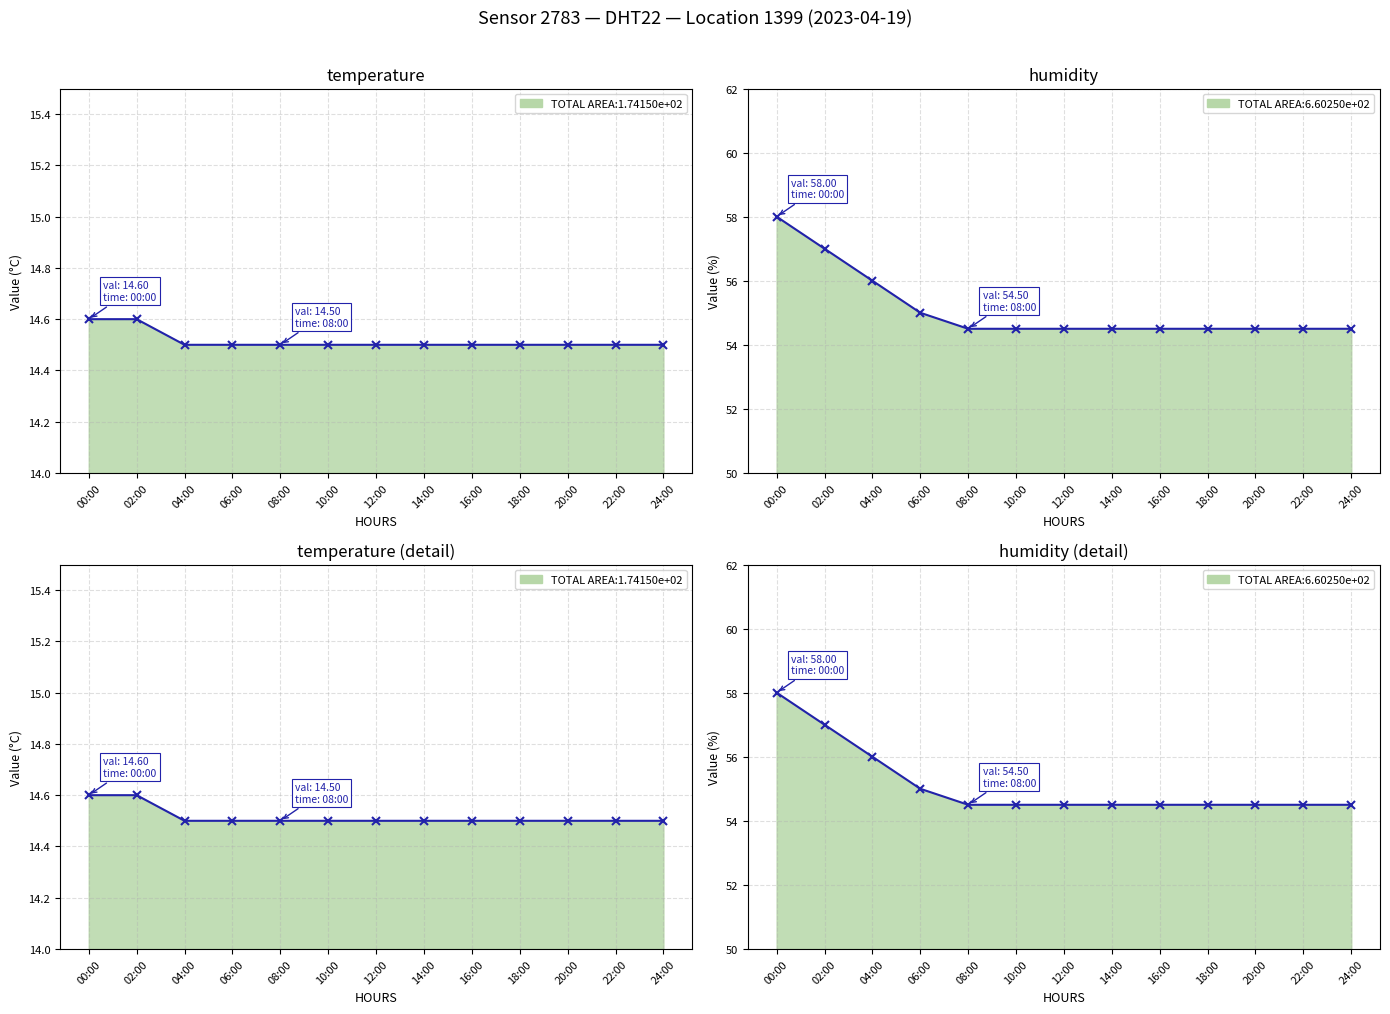

What is the label of the 4th point from the right?

18:00